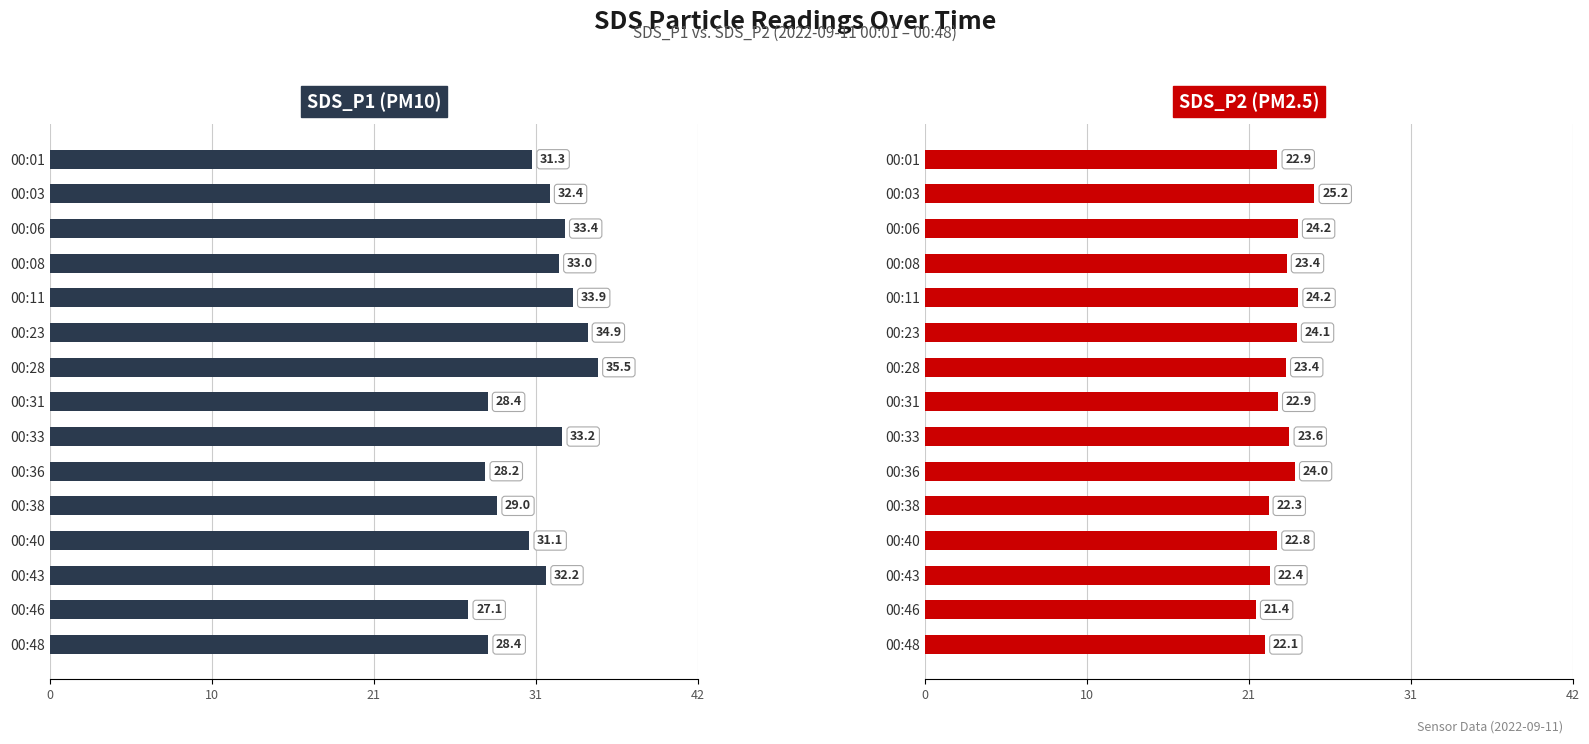

At how many categories does at least one series exceed 30?

10